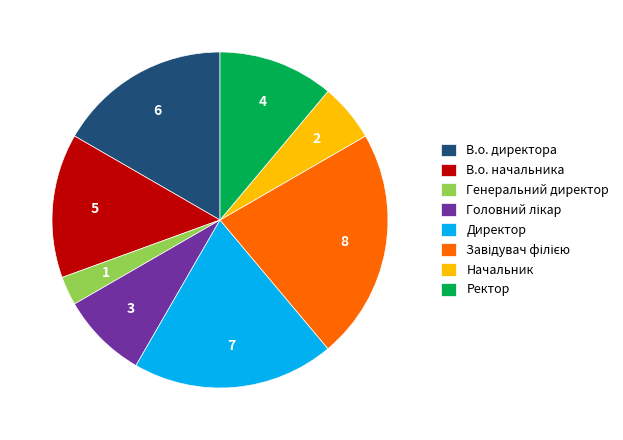

Does В.о. начальника represent more than half of the total?

No